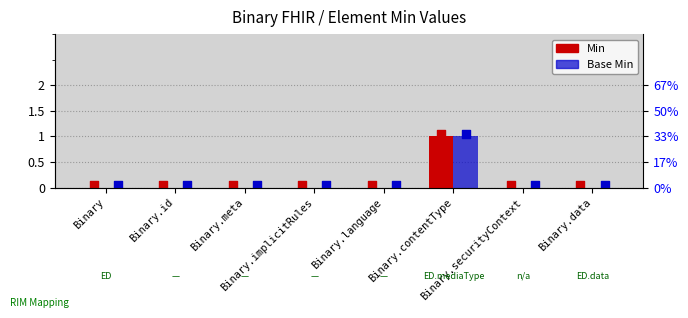

At how many categories does at least one series exceed 0?

1